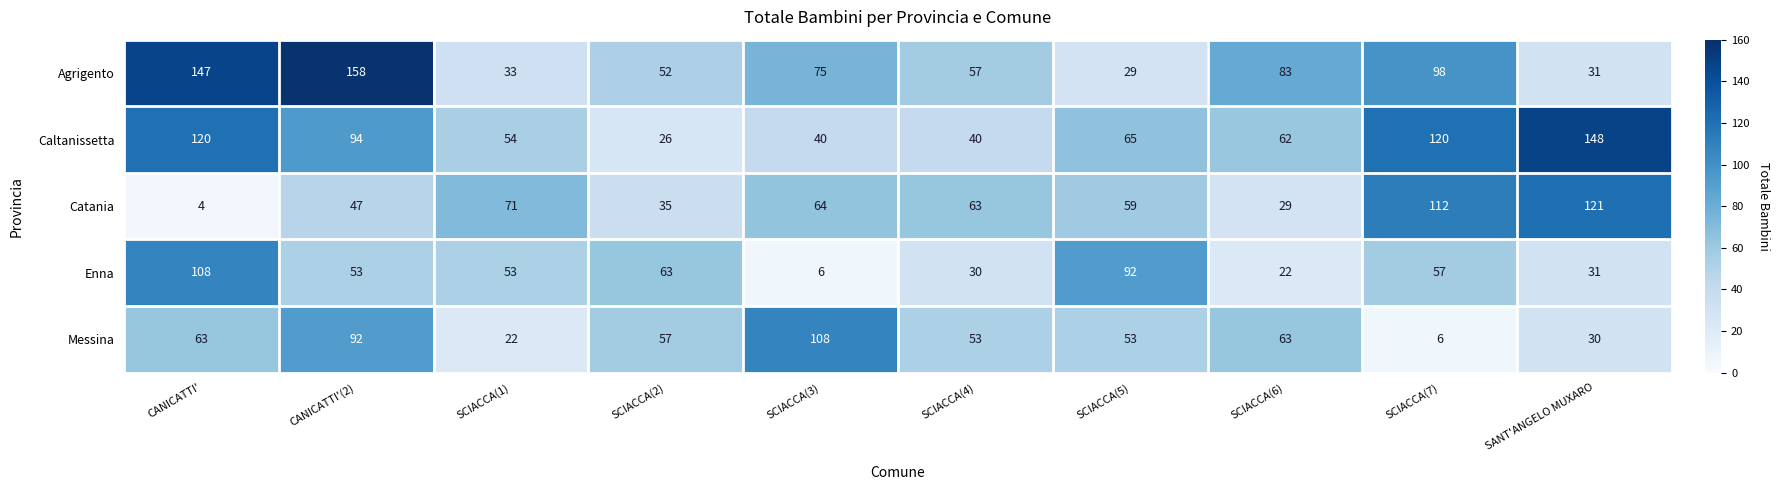

Read the Enna value at SCIACCA(5).

92